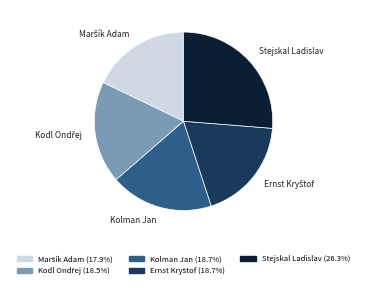

What is the ratio of the value at Kolman Jan to the value at Stejskal Ladislav?

0.7